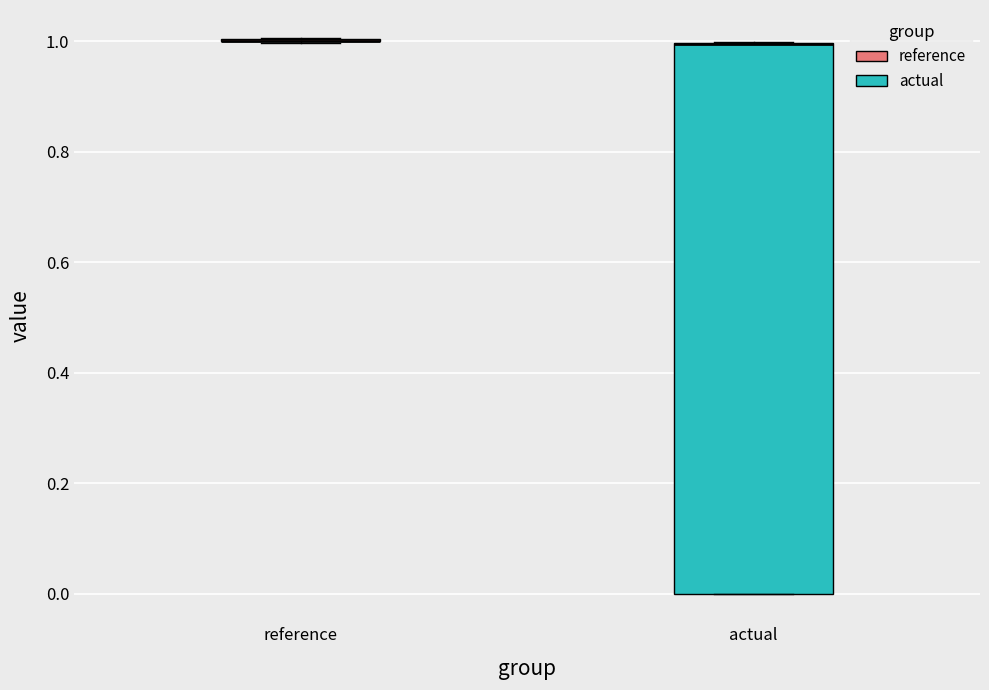

Which box is the tallest, from its lower edge to its upper edge?

actual